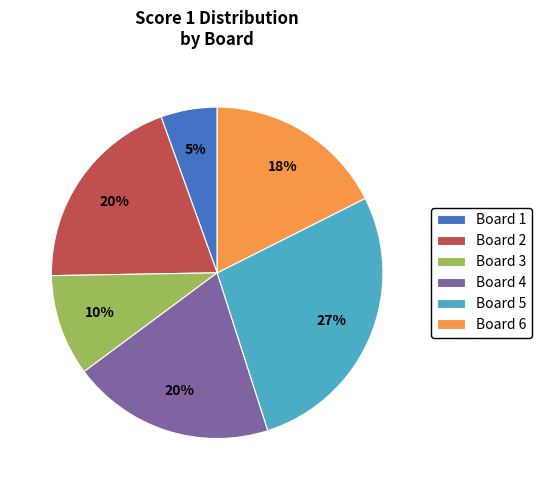

To the nearest percent, what portion does Board 1 represent?

5%